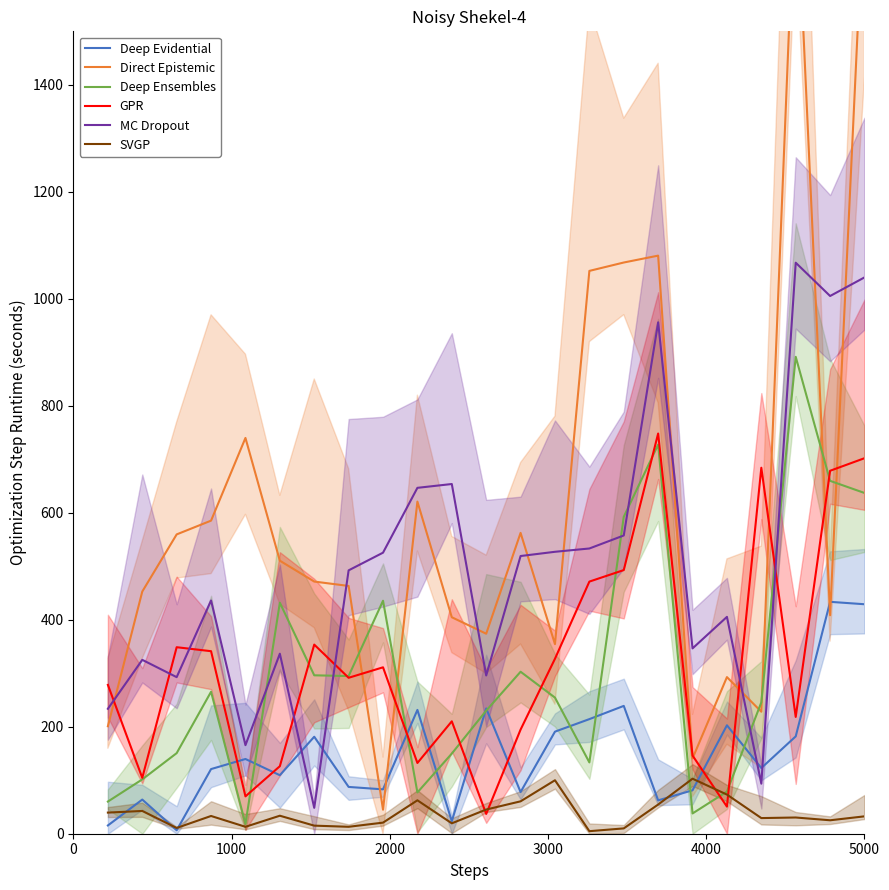

Which series ends up on top after the final intersection of Direct Epistemic and MC Dropout?

Direct Epistemic